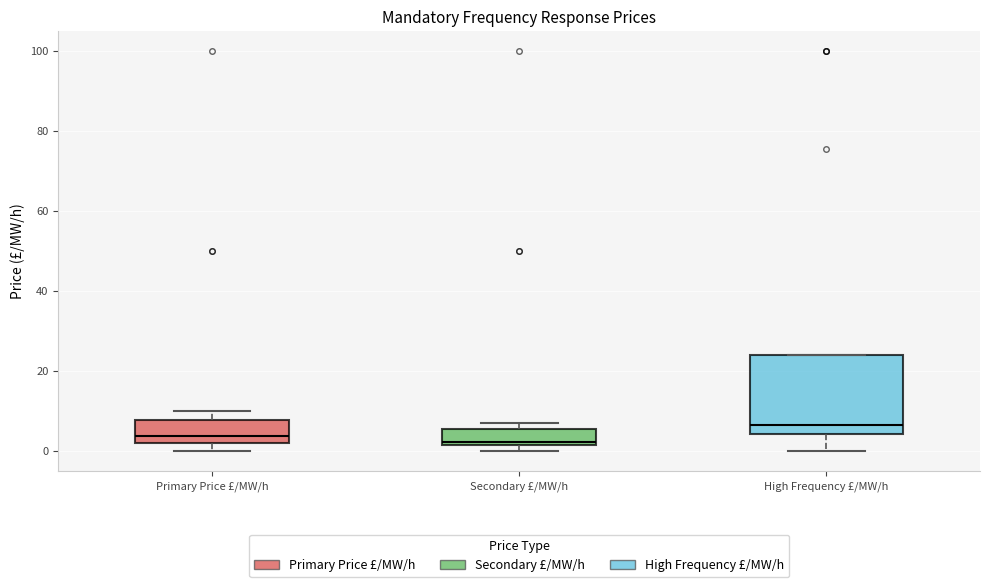

Reading left to right, read every box against the y-axis: the position of its median line, the range the box covers, and the ends of its whiskers. The values are not printed on the chart, so give them approximately, as read against the axis.

Primary Price £/MW/h: median 4, box 2 to 8, whiskers 0 to 10
Secondary £/MW/h: median 2 (just above the box's lower edge), box 2 to 6, whiskers 0 to 8
High Frequency £/MW/h: median 6, box 4 to 24, whiskers 0 to 24